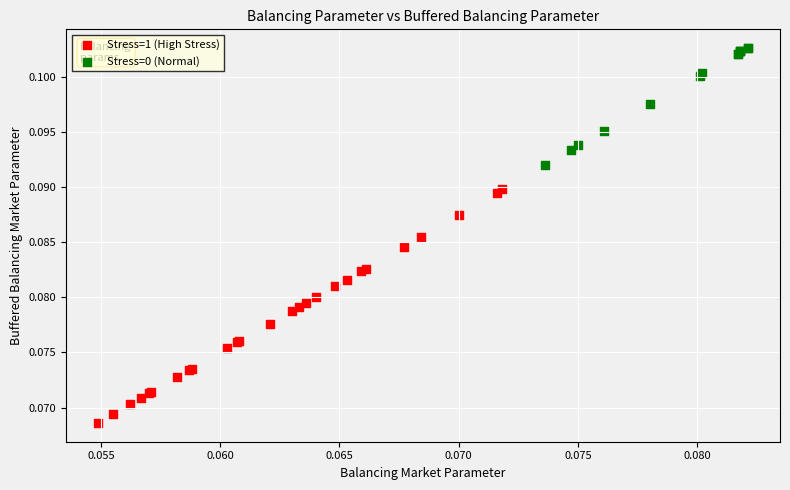

Which series contains the highest Y value?

Stress=0 (Normal)